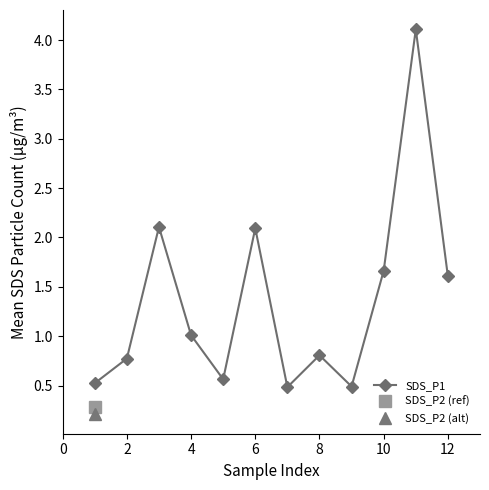

True or false: there are more than 1 points higher than both neighbors.

True